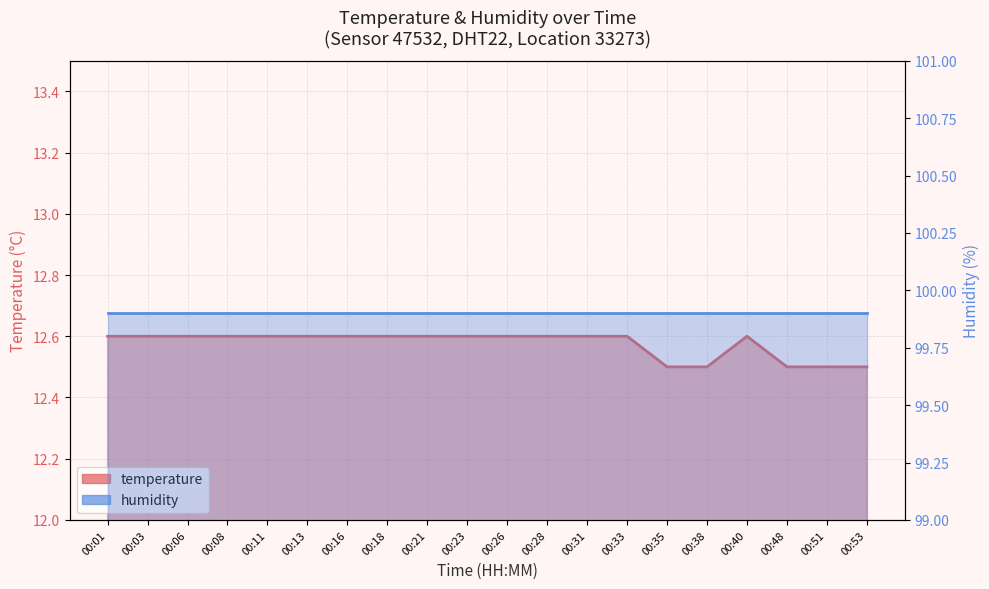

What value does the data have at 00:53?

12.5